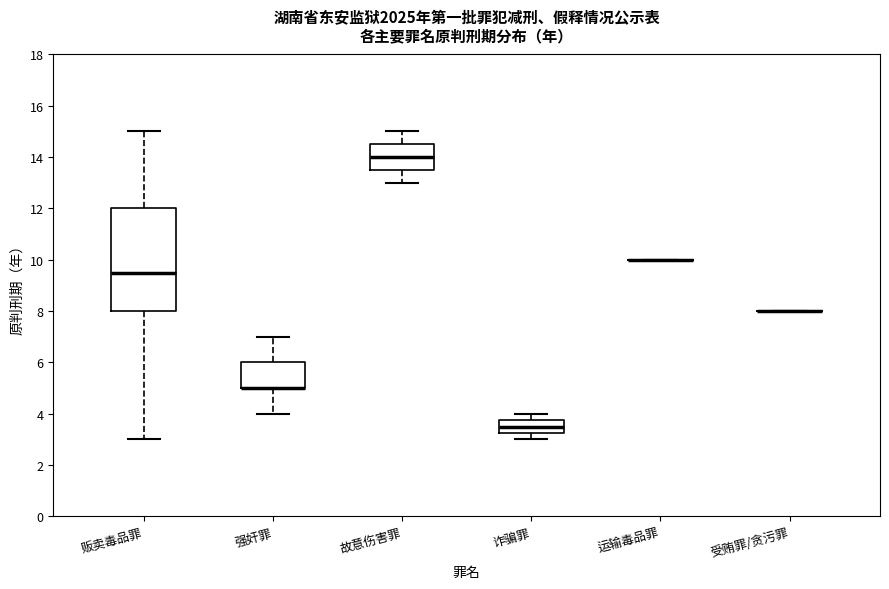

Reading left to right, read every box against the y-axis: the position of its median line, the range the box covers, and the ends of its whiskers. The values are not printed on the chart, so give them approximately, as read against the axis.

贩卖毒品罪: median 9.6, box 8.0 to 12.0, whiskers 3.0 to 15.0
强奸罪: median 5.0 (drawn on the box's lower edge), box 5.0 to 6.0, whiskers 4.0 to 7.0
故意伤害罪: median 14.0, box 13.6 to 14.6, whiskers 13.0 to 15.0
诈骗罪: median 3.6, box 3.2 to 3.8, whiskers 3.0 to 4.0
运输毒品罪: box collapsed to a line at 10.0, whiskers 10.0 to 10.0
受贿罪/贪污罪: box collapsed to a line at 8.0, whiskers 8.0 to 8.0